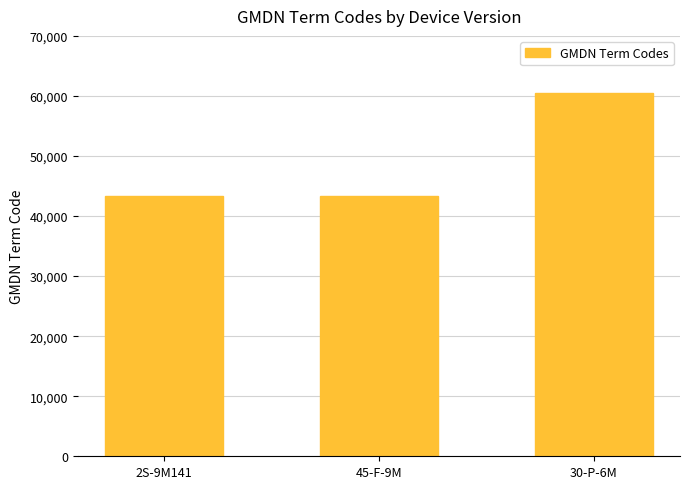

Read the value at 2S-9M141.

43324